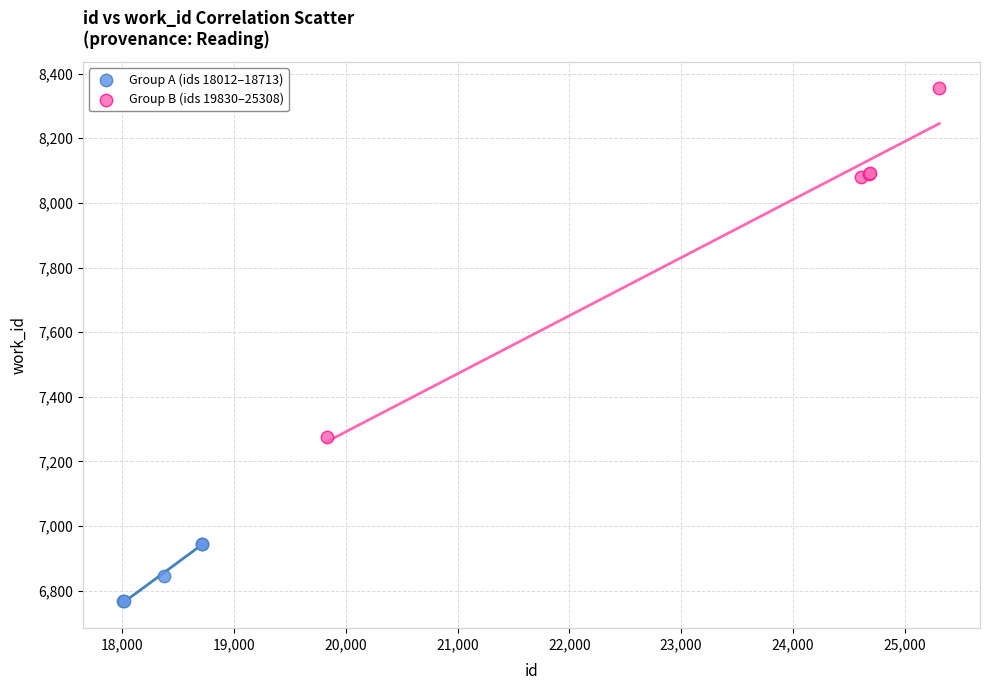

Which series contains the lowest Y value?

Group A (ids 18012–18713)